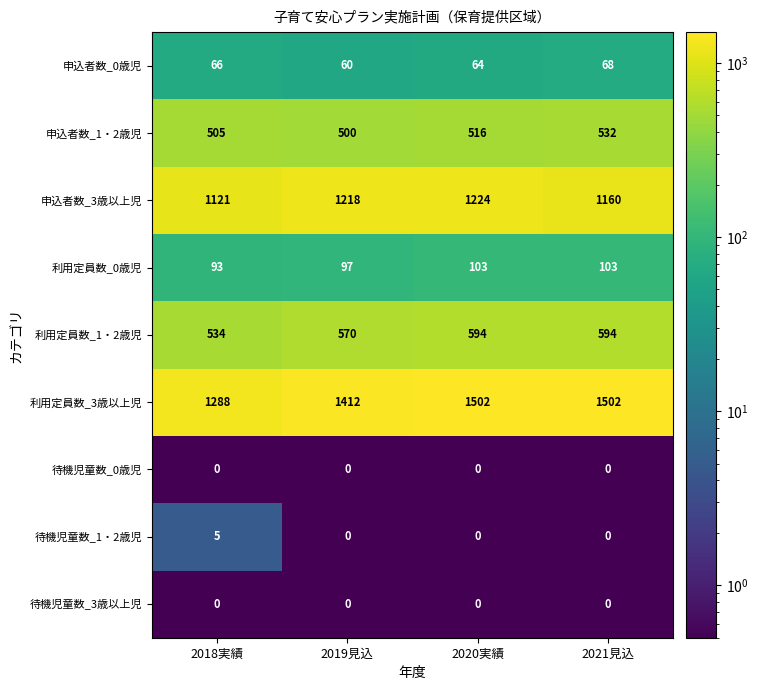

At which label does 利用定員数_0歳児 reach its minimum?

2018実績